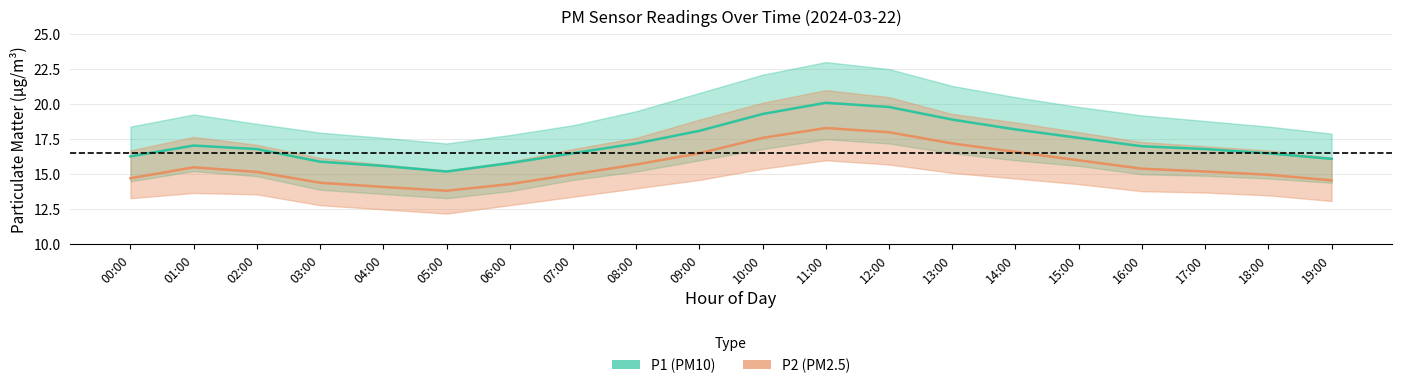

At which category is the sum across all series the highest?

11:00